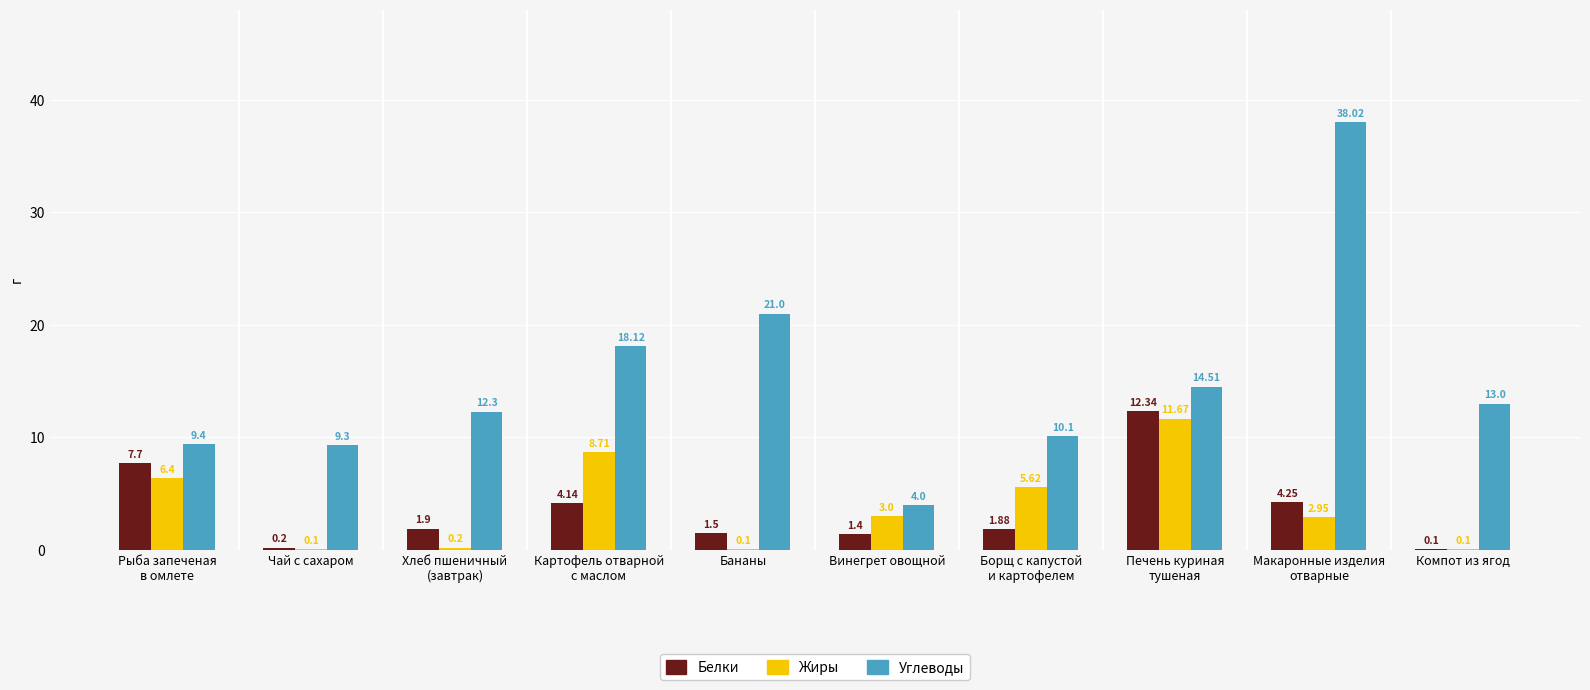

What are all the series names shown in the legend?

Белки, Жиры, Углеводы